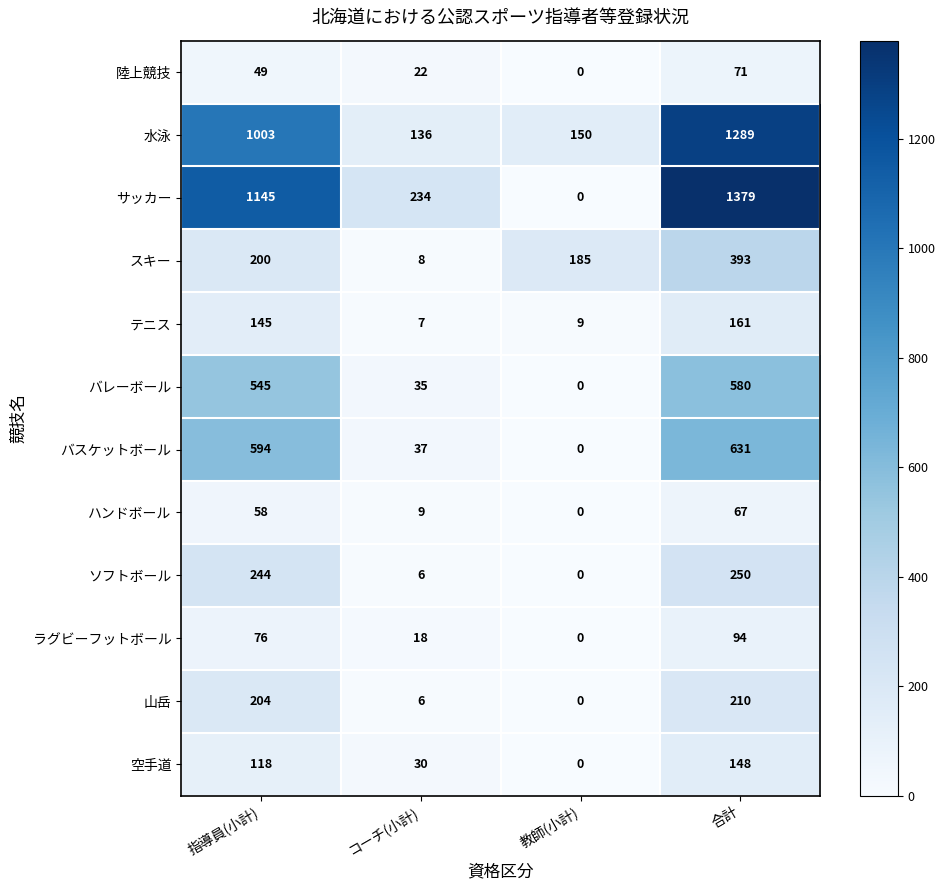

What is the sum of all スキー values?

786